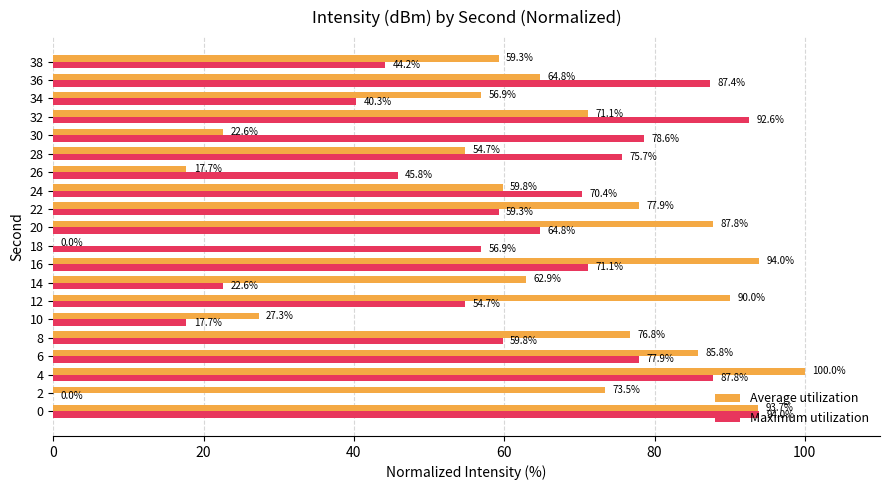

What is the total value across all series at 18?

56.9